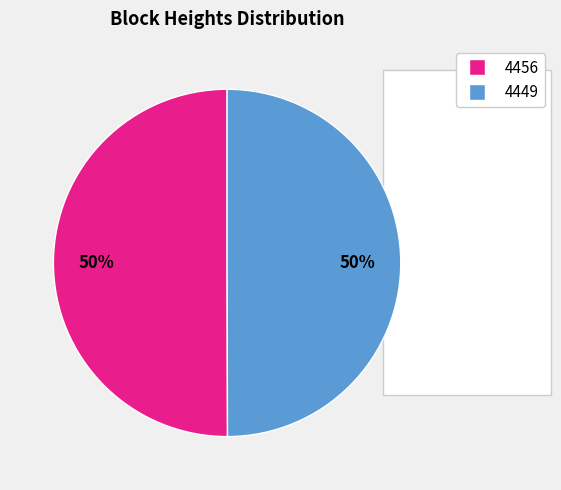

True or false: 4449 accounts for 50% of the total.

True